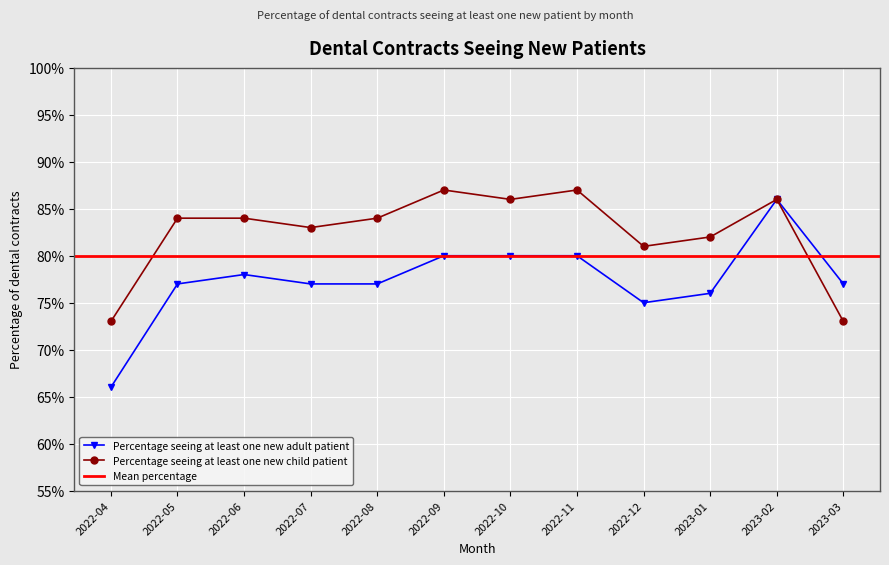

At how many categories does at least one series exceed 0?

12